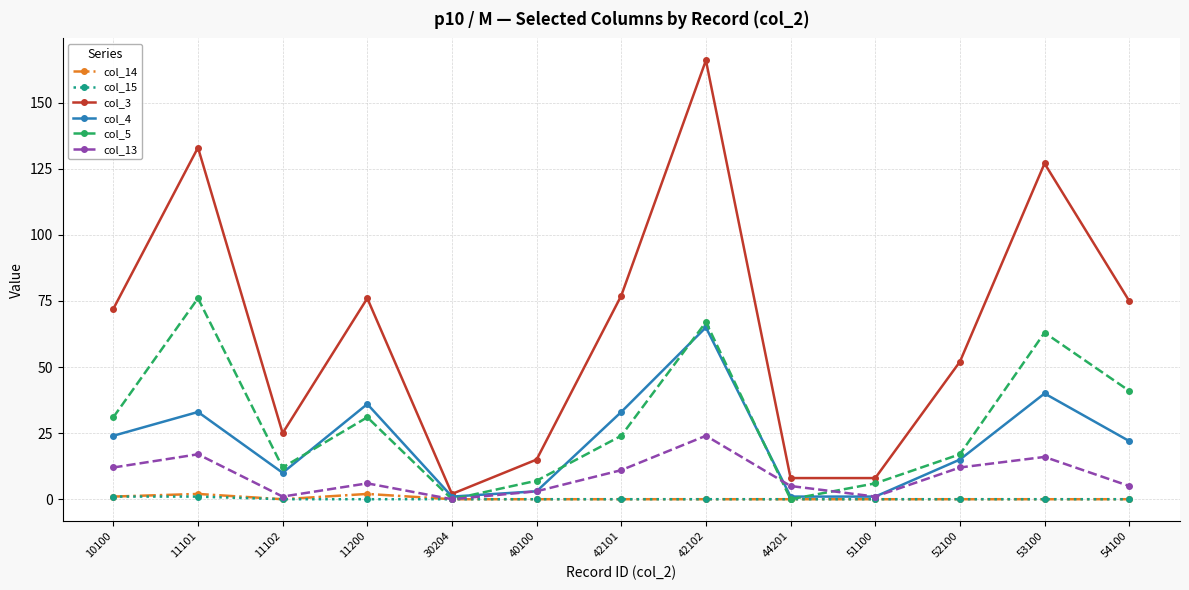

At how many categories does at least one series exceed 62?

7